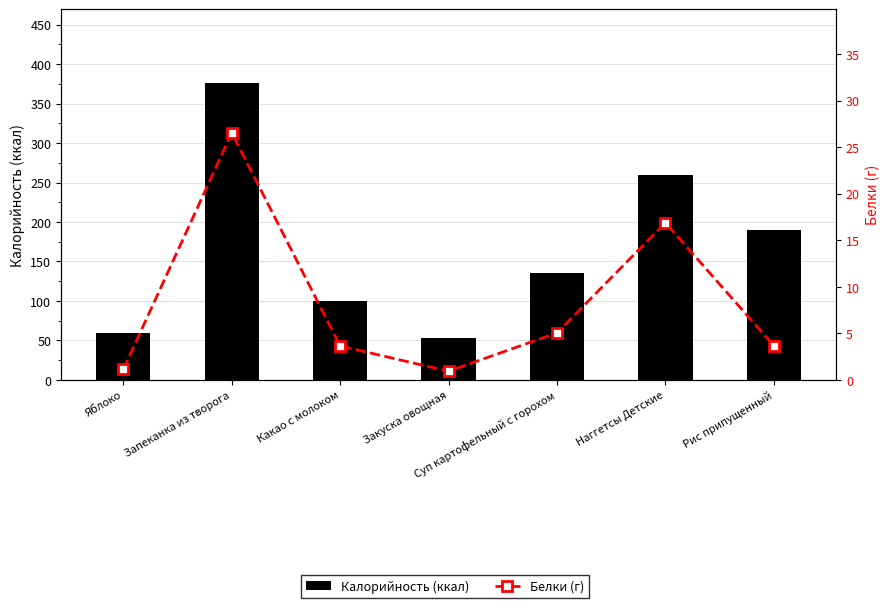

What is the sum of all Белки (г) values?

57.8